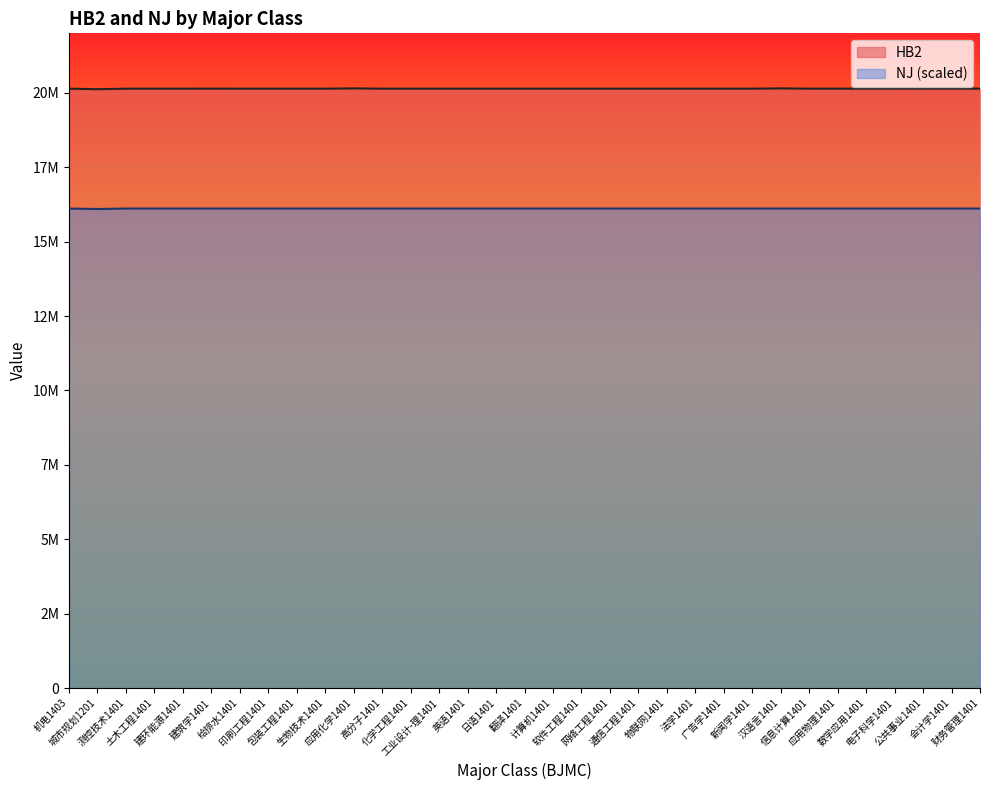

List the series in order of their peak value, lowest first.

NJ (scaled), HB2